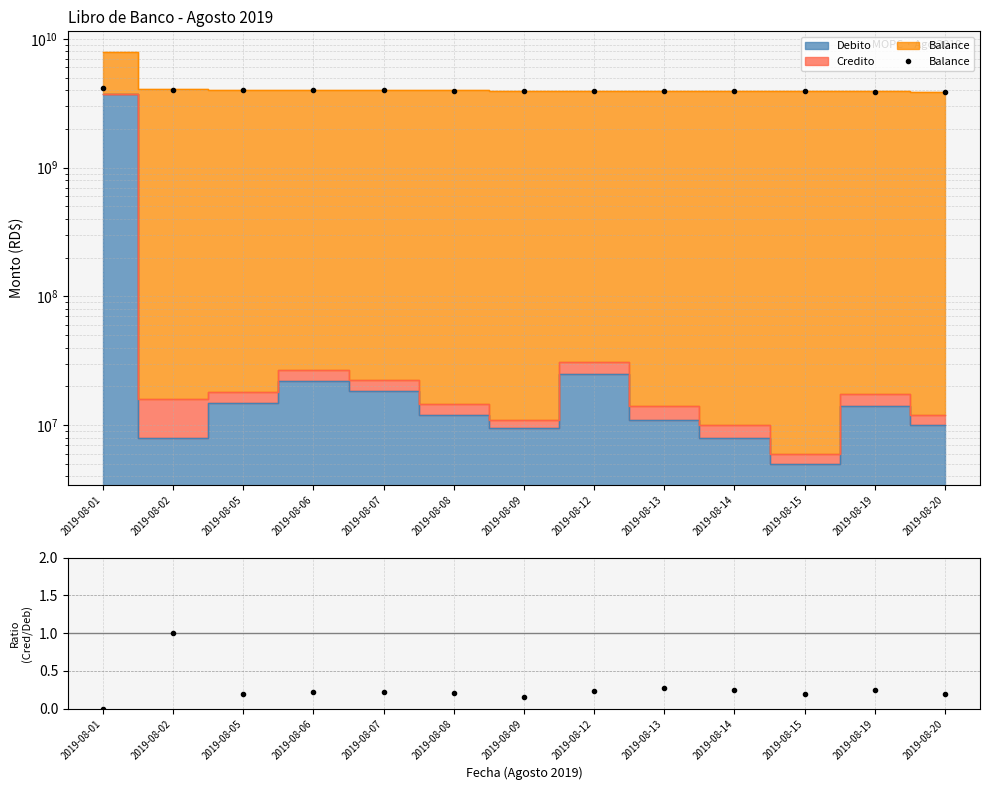

What is the total value across all series at 2019-08-07?

3982739784.9